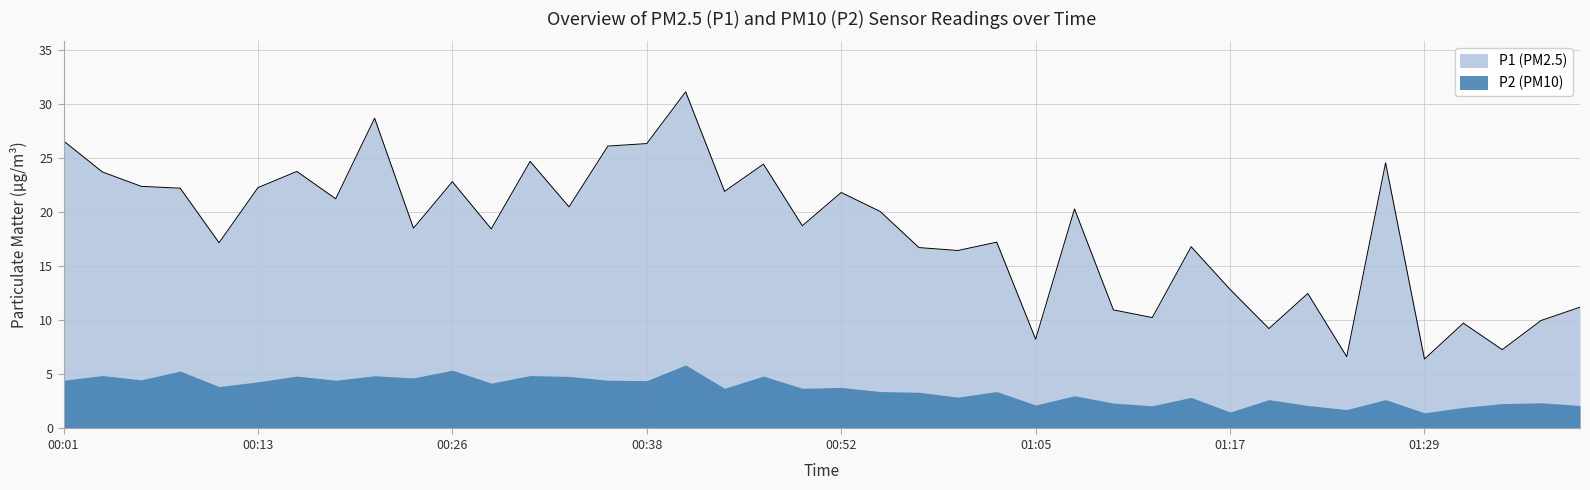

What is the sum of all values?

732.1